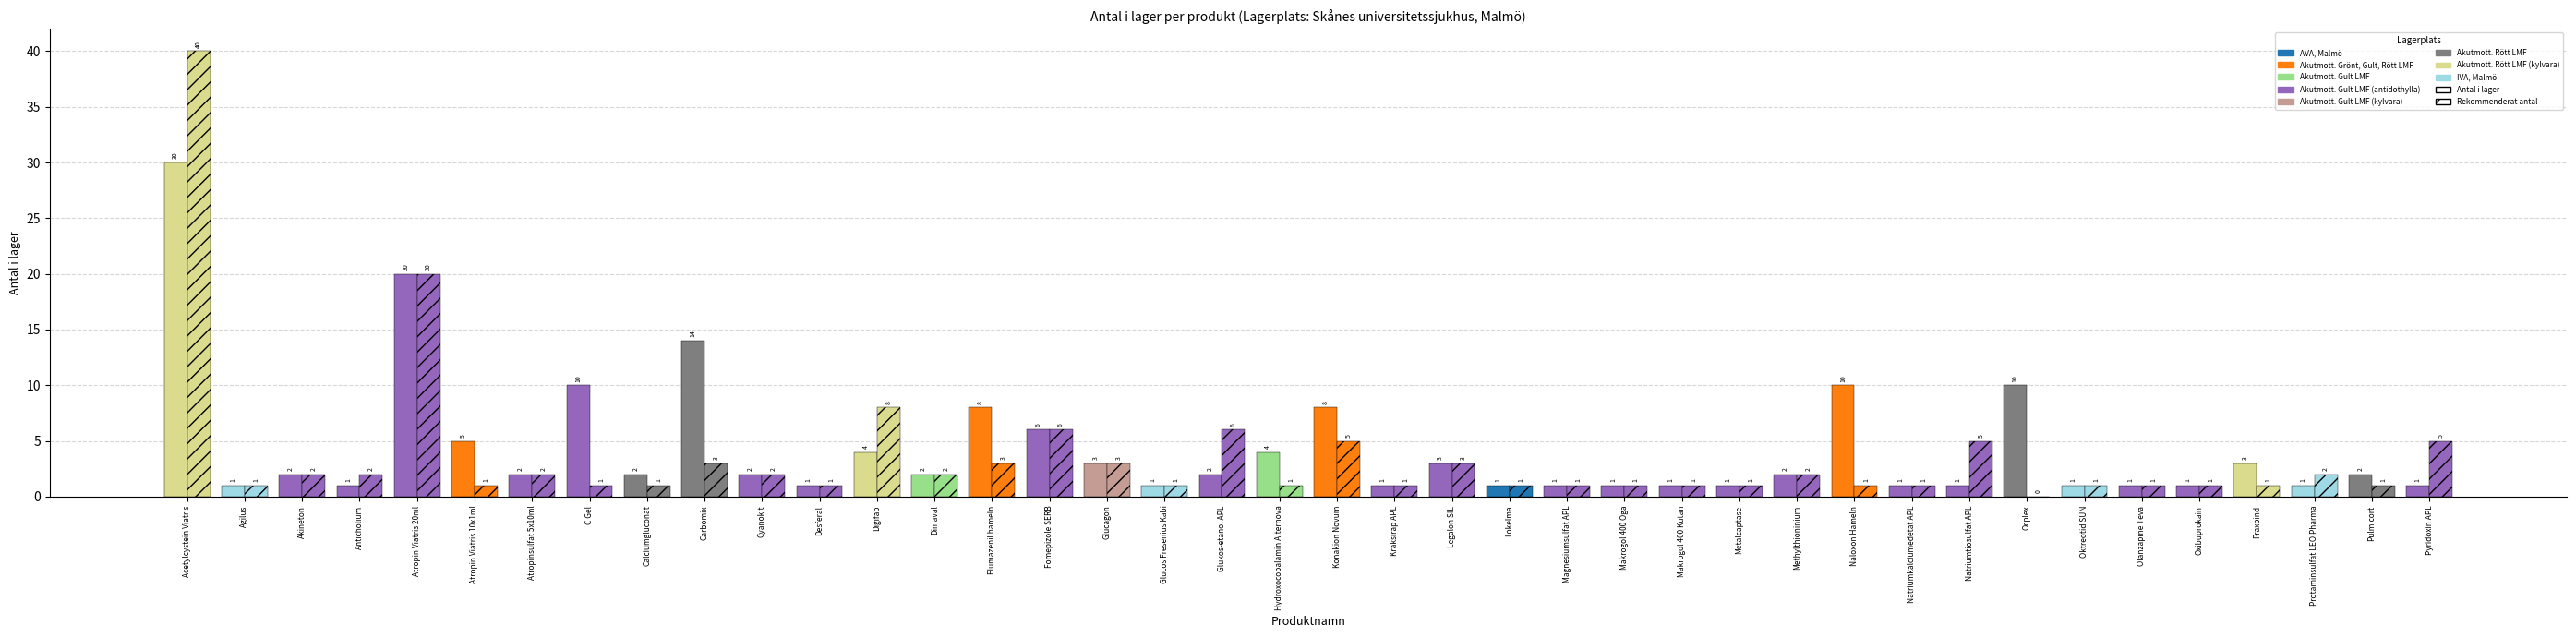

At Natriumkalciumedetat APL, list the series in order from smallest to largest.

Antal i lager, Rekommenderat antal